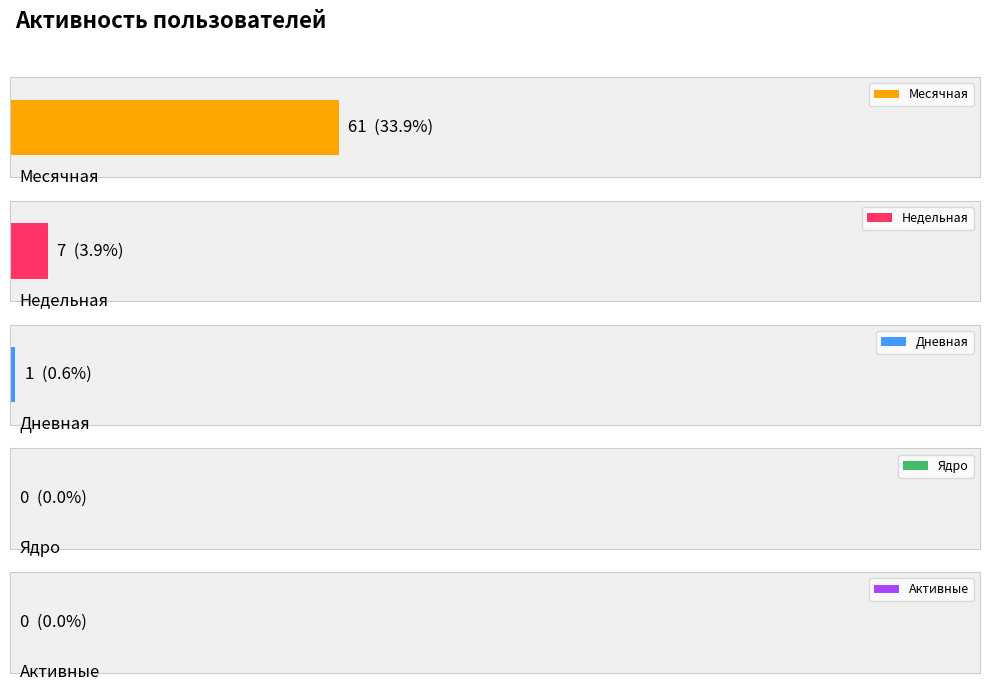

Rank the series at 2024-05-25 from highest to lowest value.

Месячная, Недельная, Дневная, Ядро, Активные